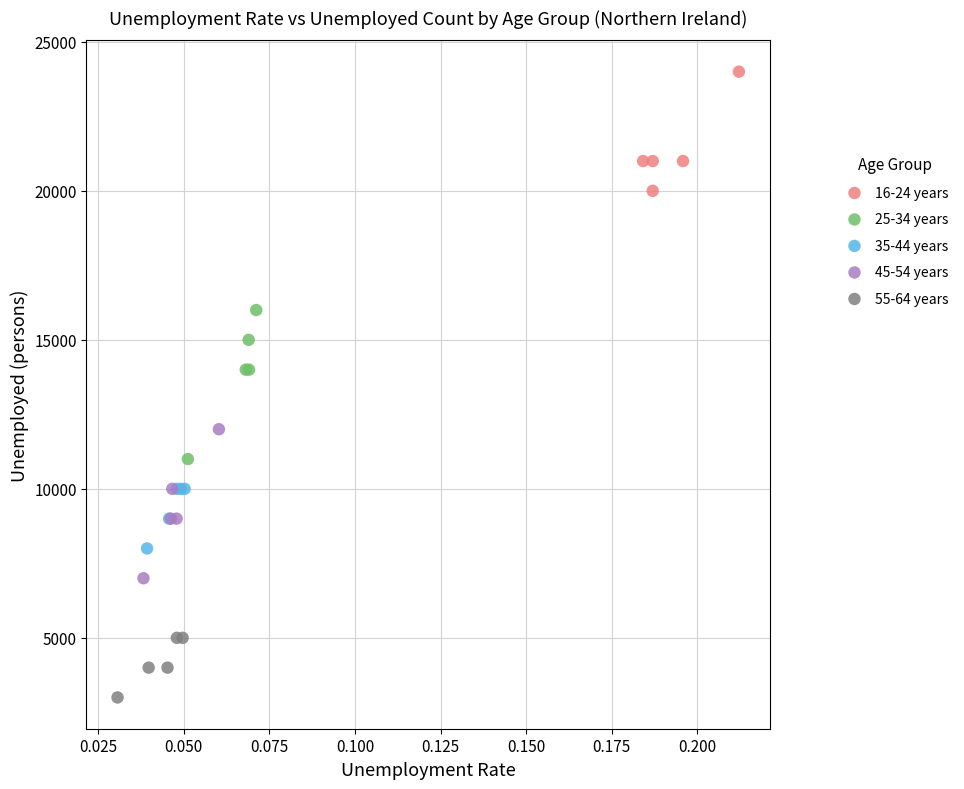

Which series contains the lowest Y value?

55-64 years